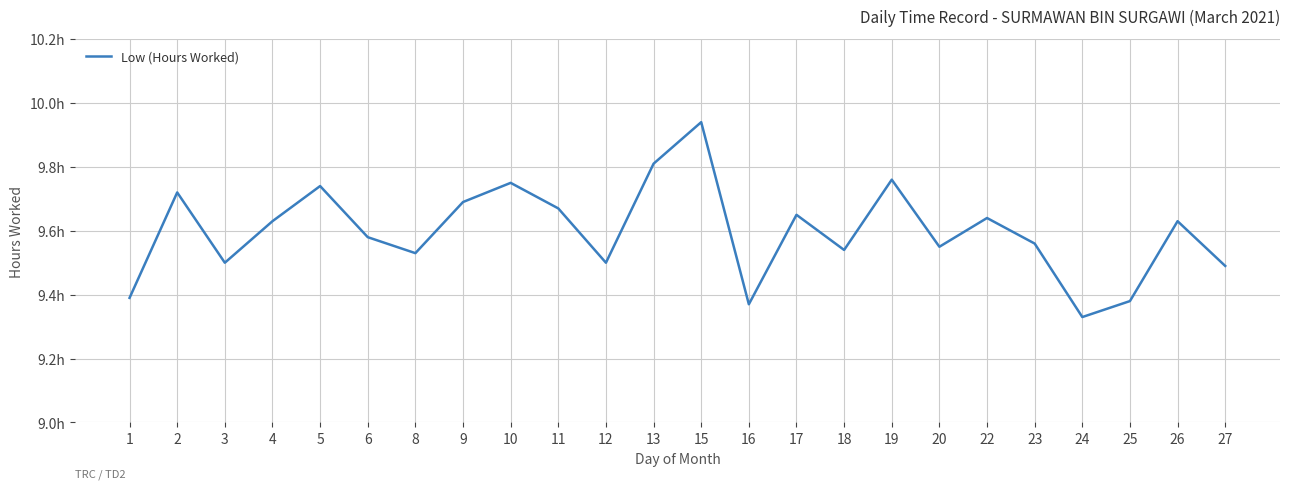

Does the chart display data point markers on the line(s)?

No